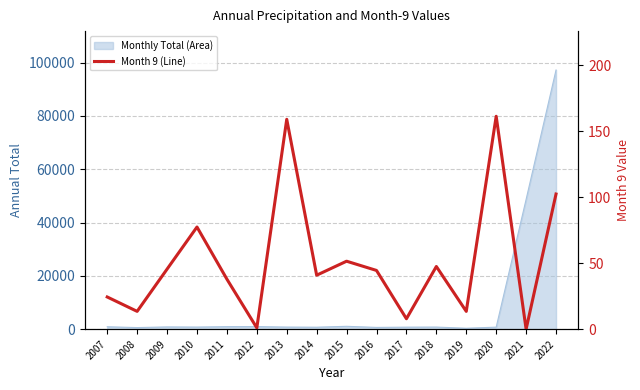

What is the sum of the values at 2017 and 2012?

8.9